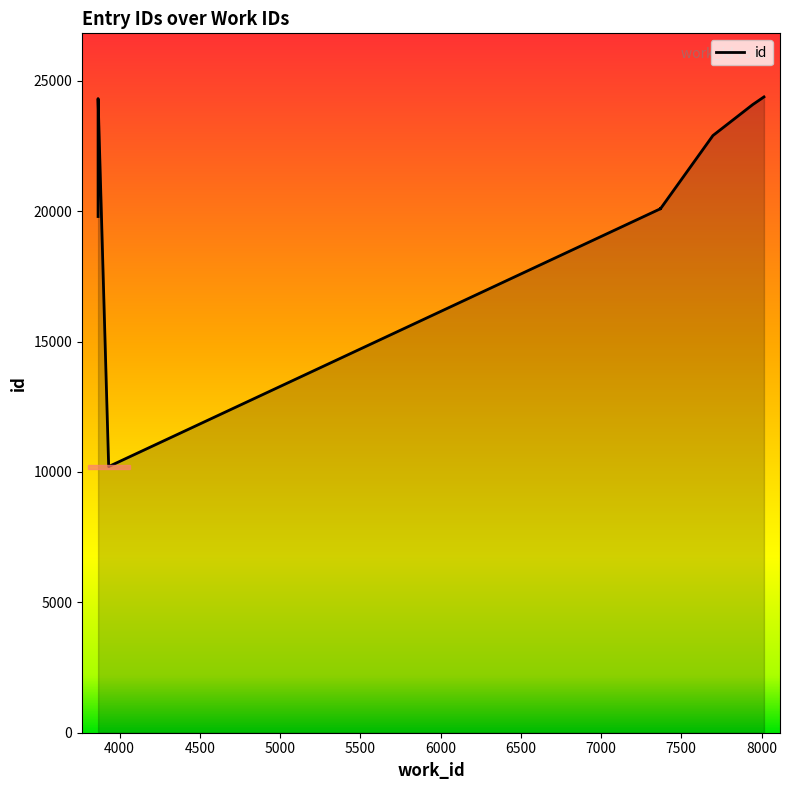

What is the difference between the values at 7370 and 3866?

4223